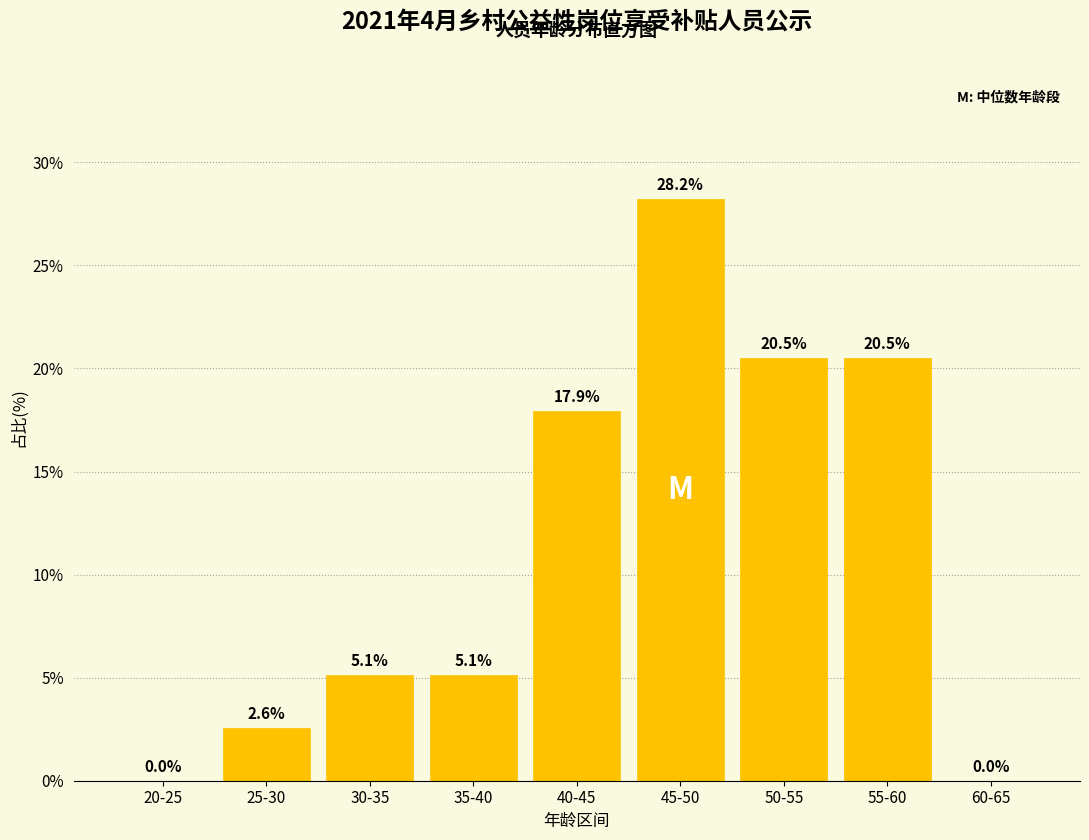

Reading left to right, list all the values displayed in this chart.

20-25=0.0	25-30=2.6	30-35=5.1	35-40=5.1	40-45=17.9	45-50=28.2	50-55=20.5	55-60=20.5	60-65=0.0